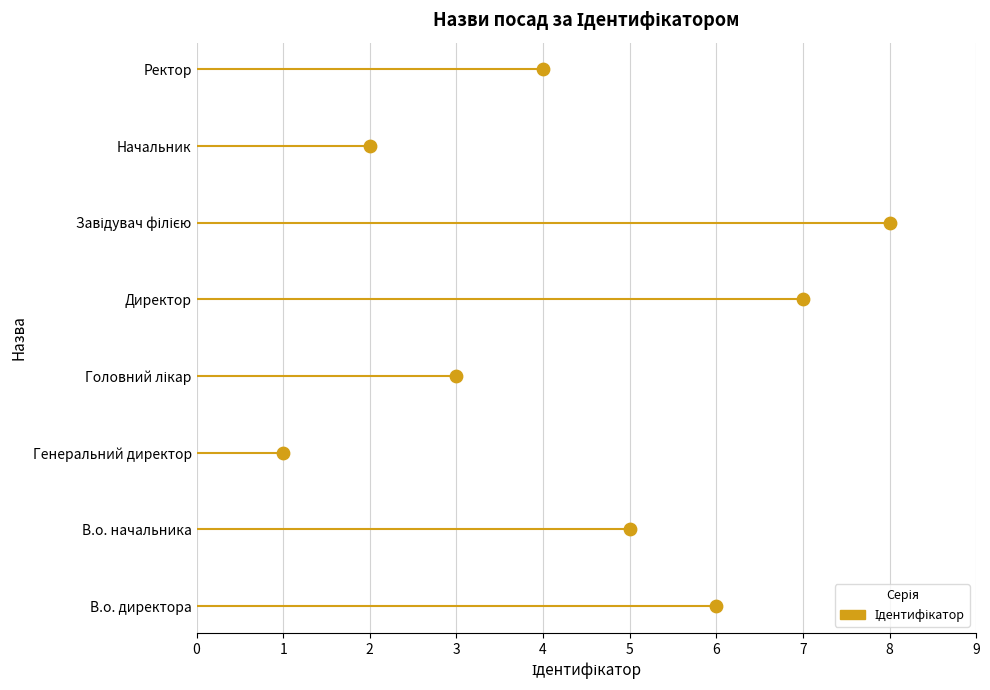

What is the change in value from 3 to 2?

+3